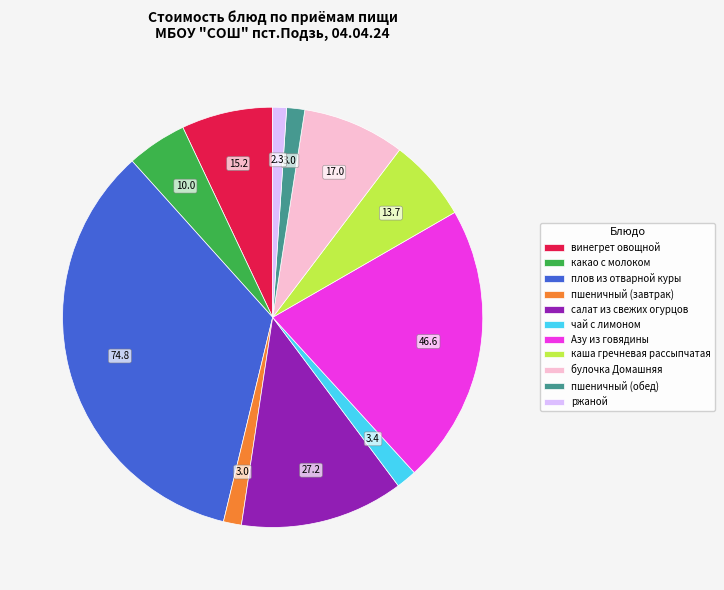

Do винегрет овощной and плов из отварной куры together represent more than half of the pie?

No